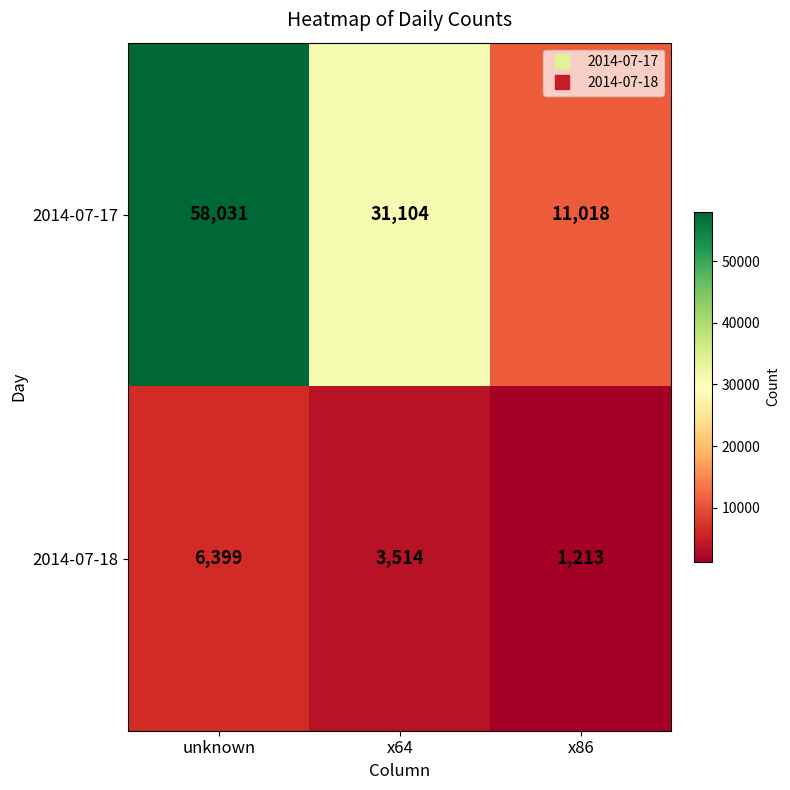

Which category has the lowest value across all series?

x86